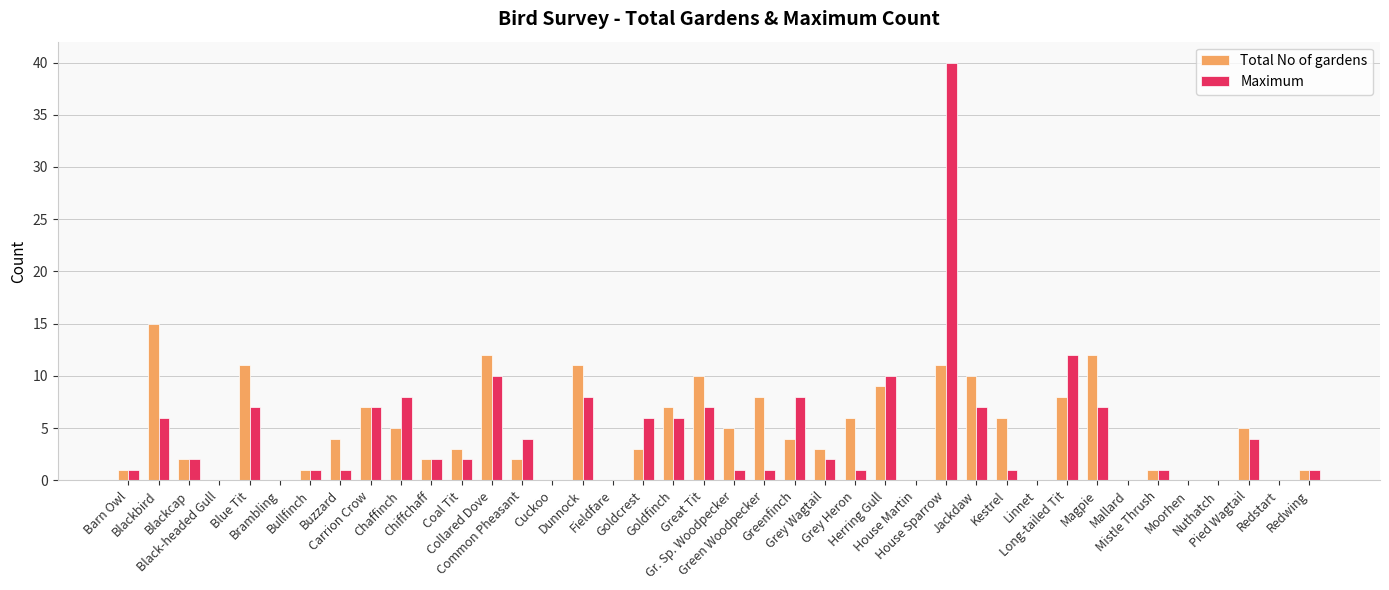

Are the bars grouped side by side (vs. stacked)?

Yes